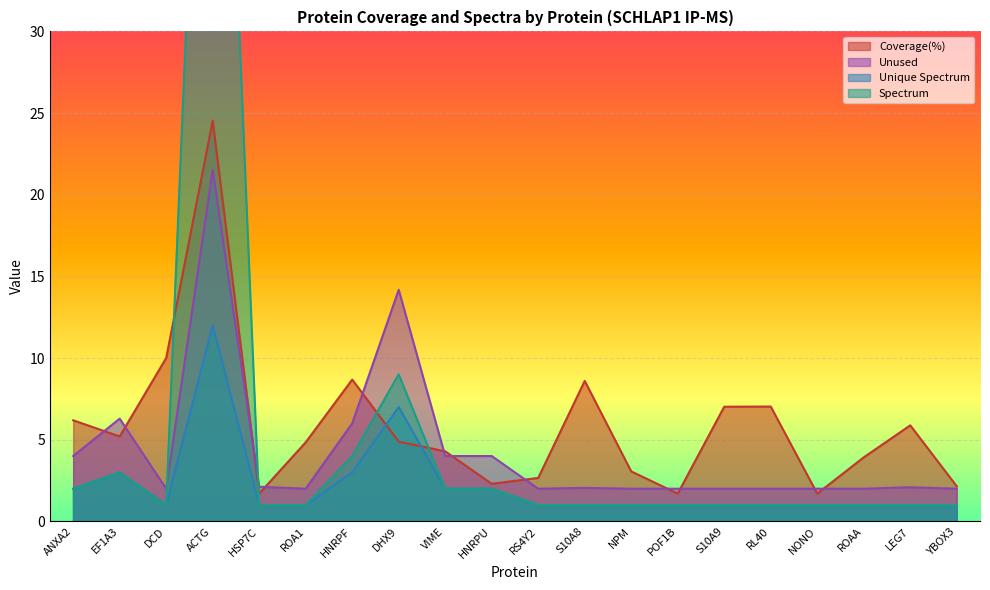

What is the total value across all series at RS4Y2?

6.7